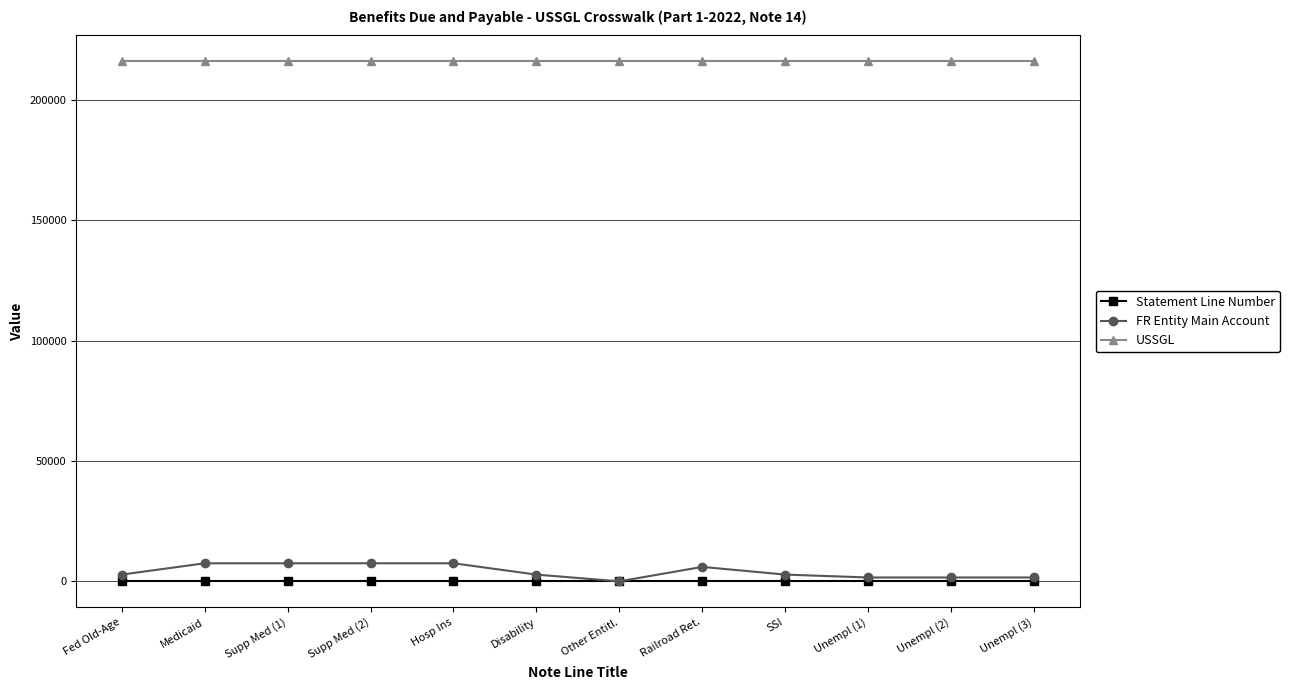

Does the chart have visible grid lines?

Yes